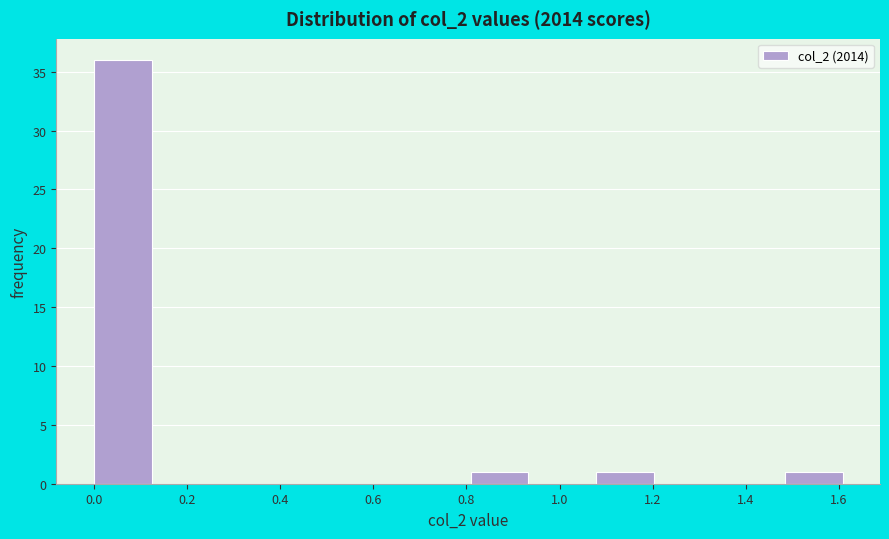

Which range on the x-axis has the tallest bar?

0.00 to 0.14